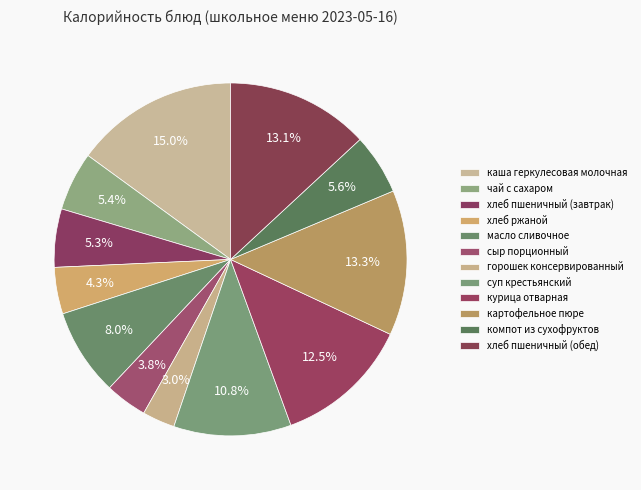

To the nearest percent, what portion does компот из сухофруктов represent?

6%